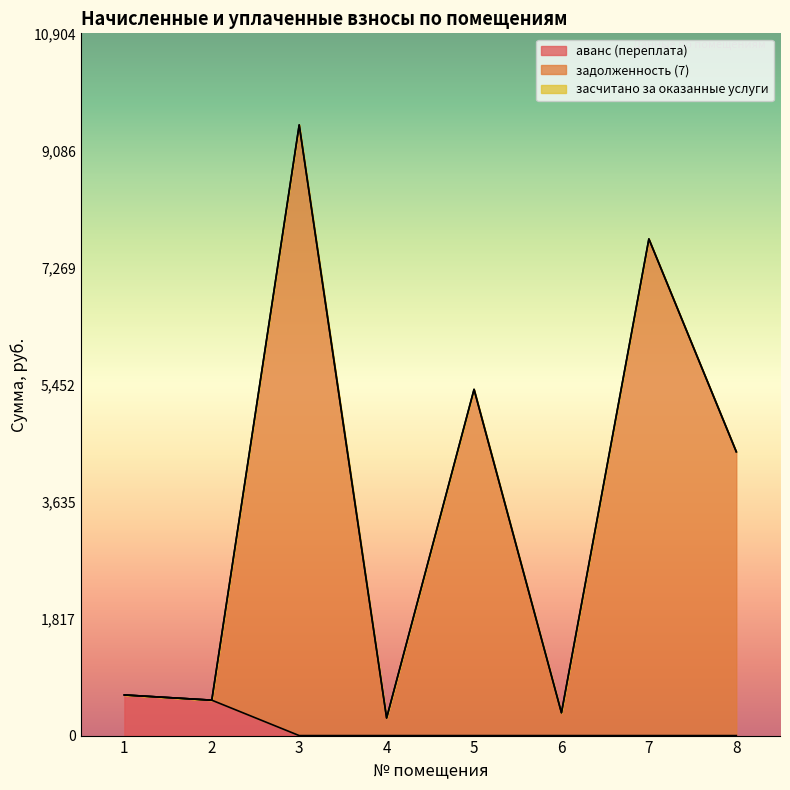

Which series has the widest spread of values?

задолженность (7)